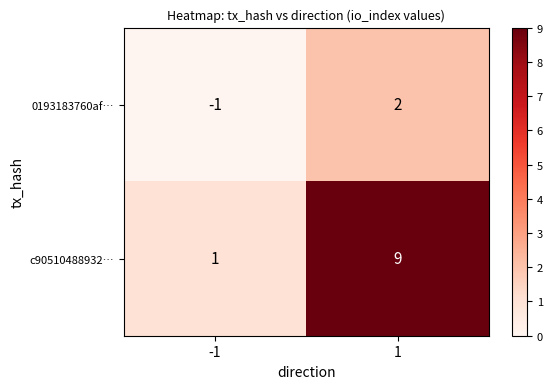

The value of c90510488932… at 1 is 16. True or false?

False